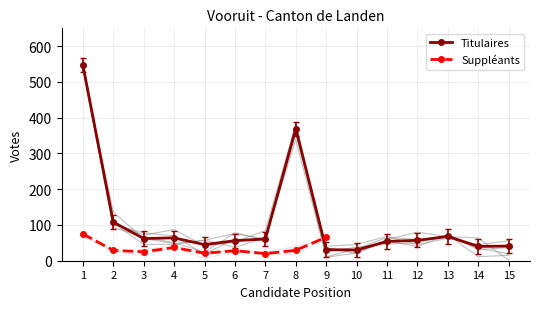

What is the sum of the values at 5 and 15?

86